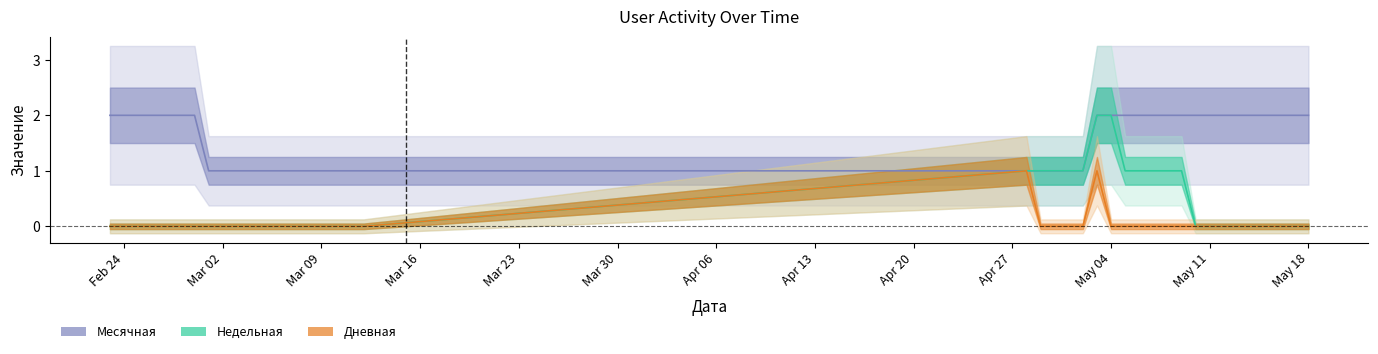

Rank the series by their average value, from highest to lowest.

Месячная, Недельная, Дневная